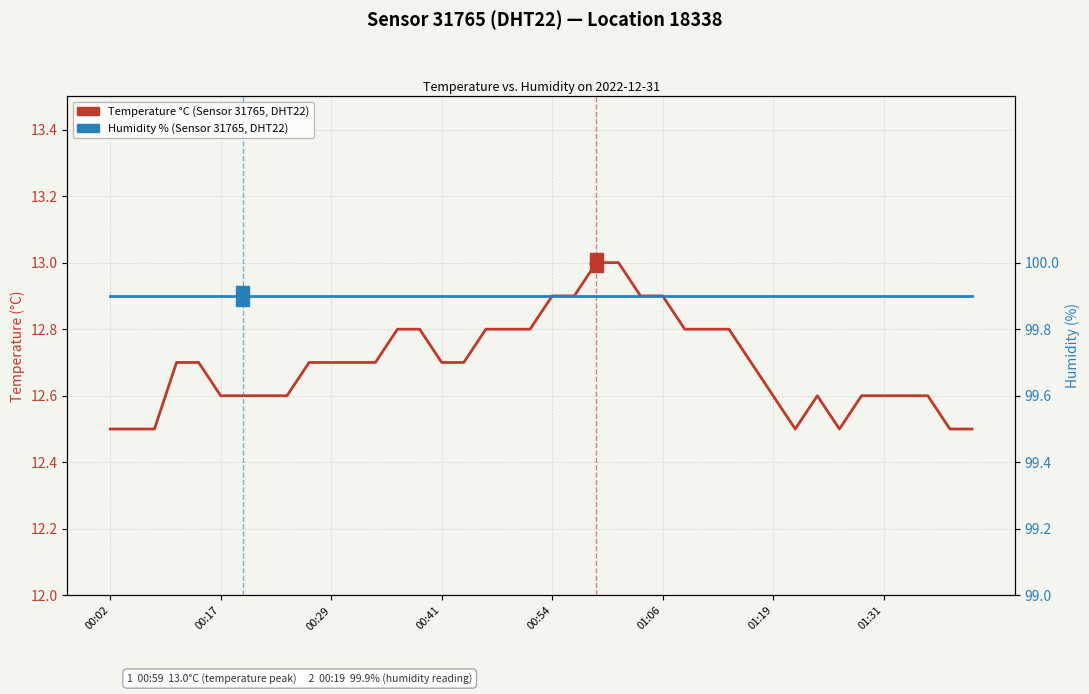

What is the value of the Humidity % (Sensor 31765, DHT22, Location 18338) point at the 12th from the left?

99.9